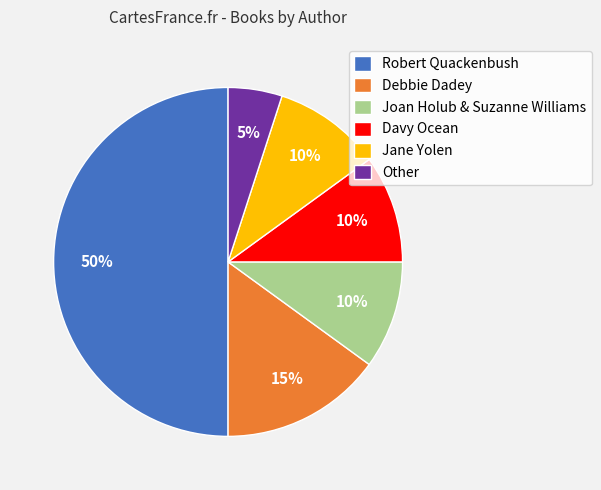

Count the number of slices in the pie.

6